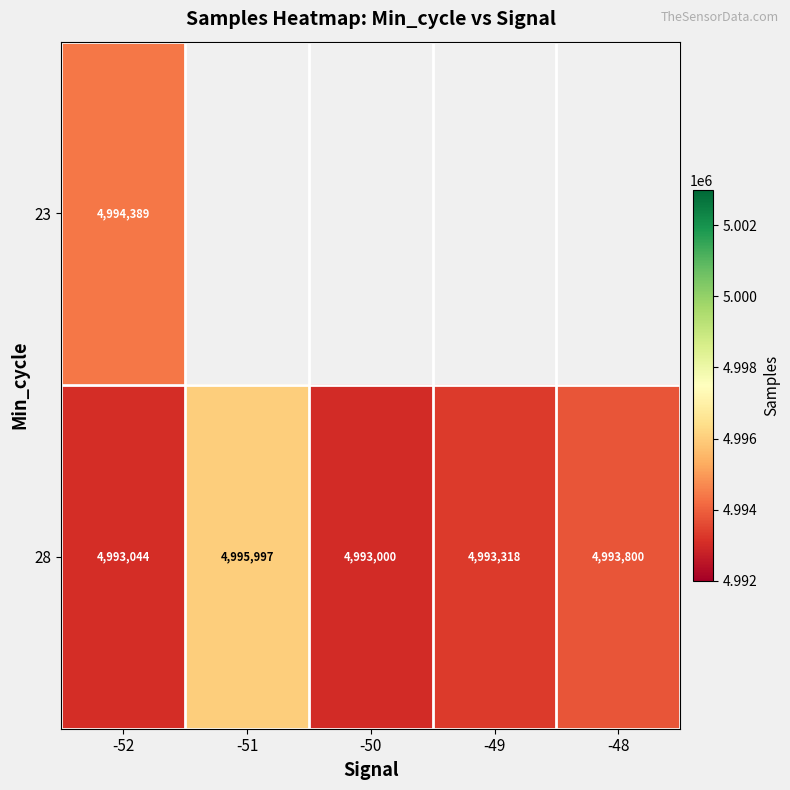

Where is 28 nearest to the value 4994498?

-48